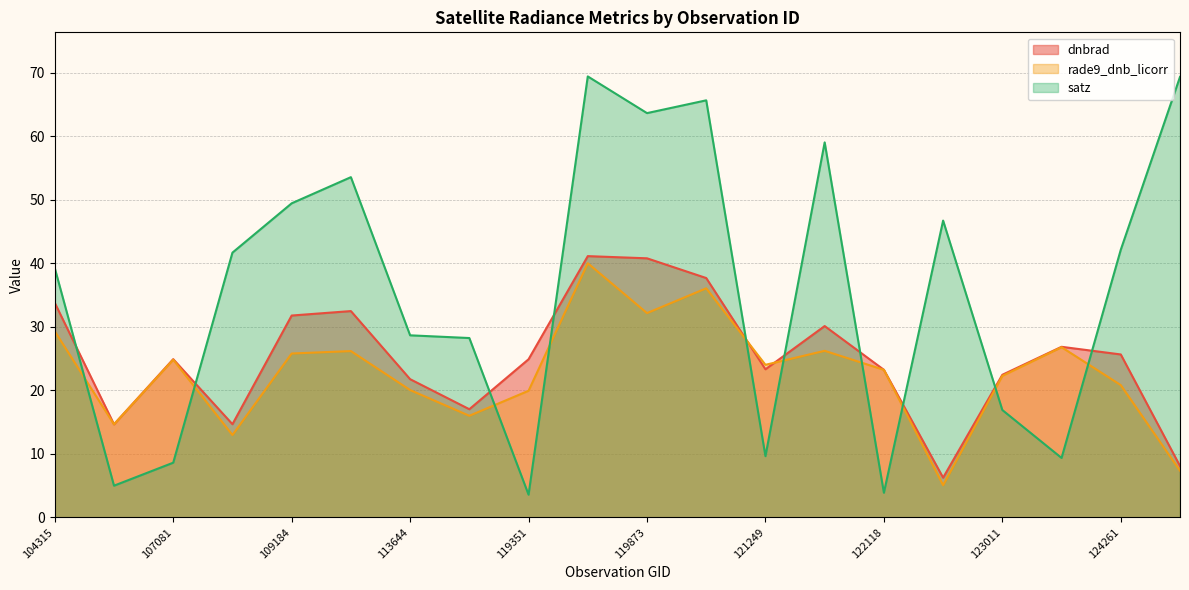

At which category does the chart reach its peak across all series?

3797